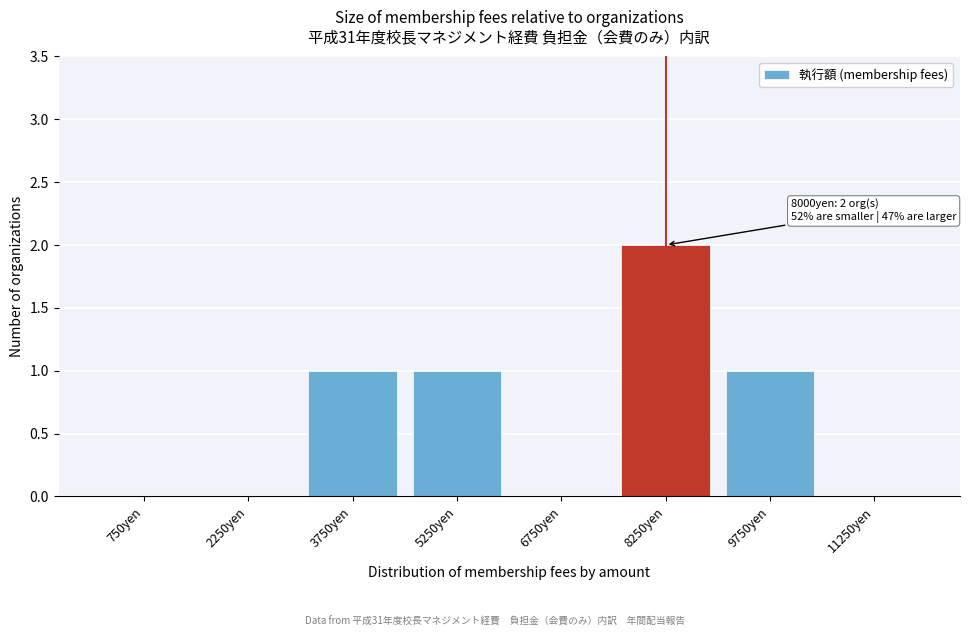

Reading left to right, what are all the values shown in this chart?

750yen=0	2250yen=0	3750yen=1	5250yen=1	6750yen=0	8250yen=2	9750yen=1	11250yen=0